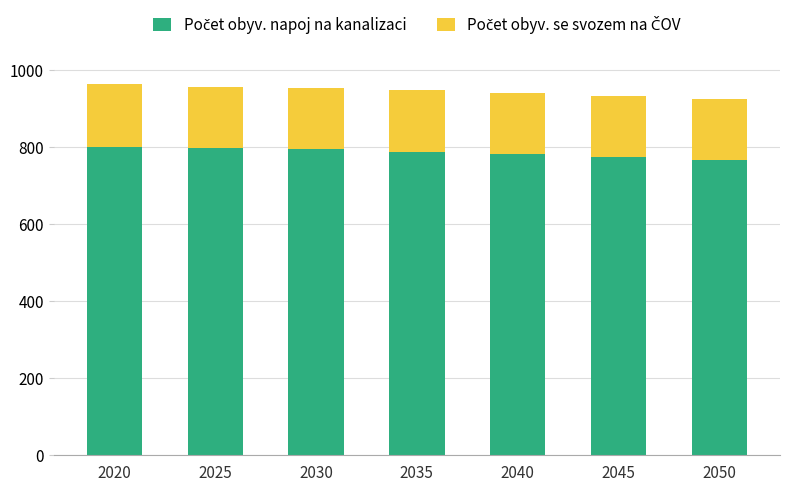

Does the chart contain any negative values?

No